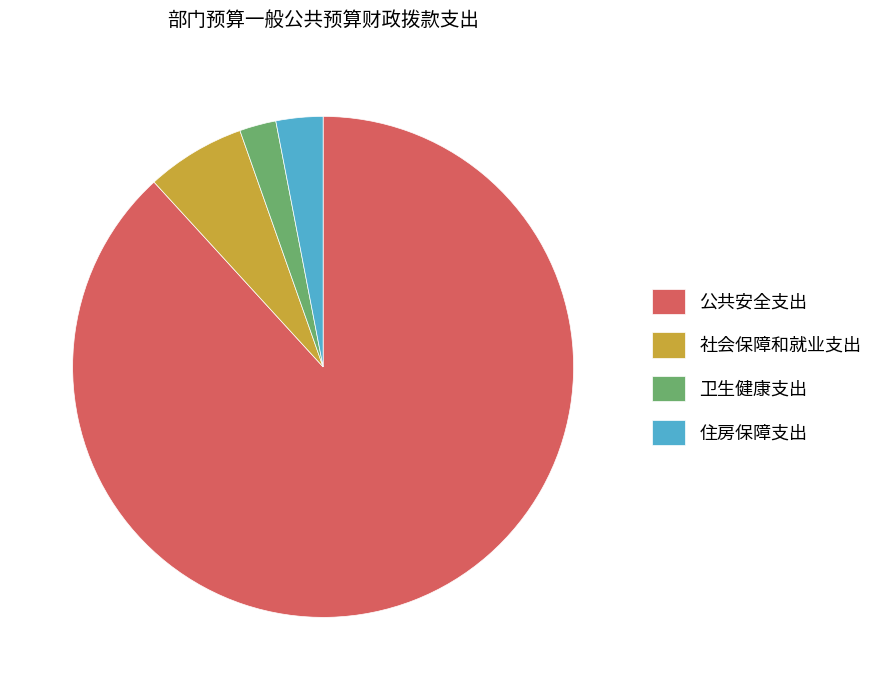

How many slices are in this pie chart?

4